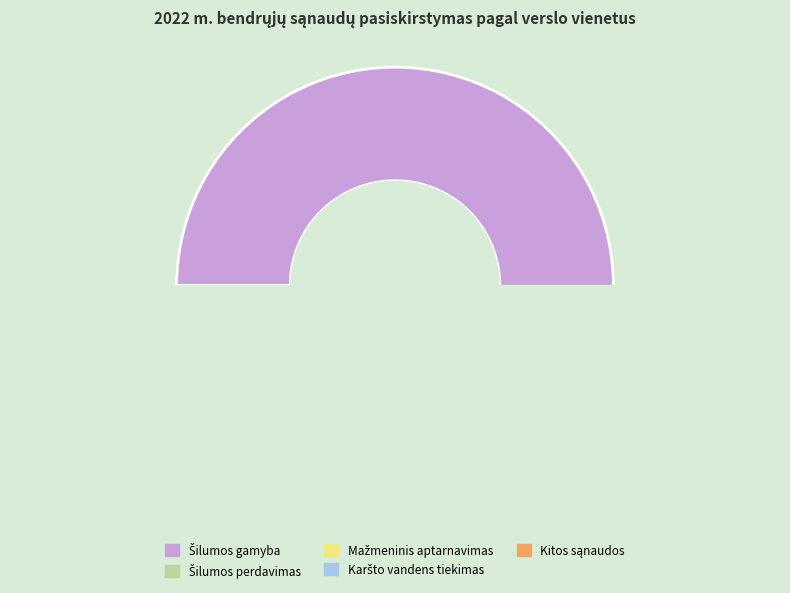

How much of the chart is everything except Karšto vandens tiekimas?

97.5%